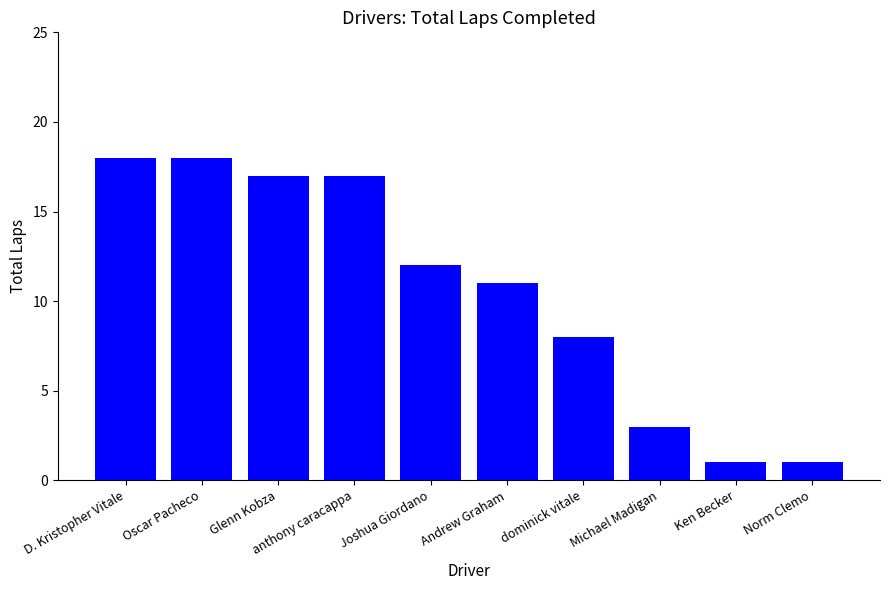

Where does the data first go above 12?

D. Kristopher Vitale